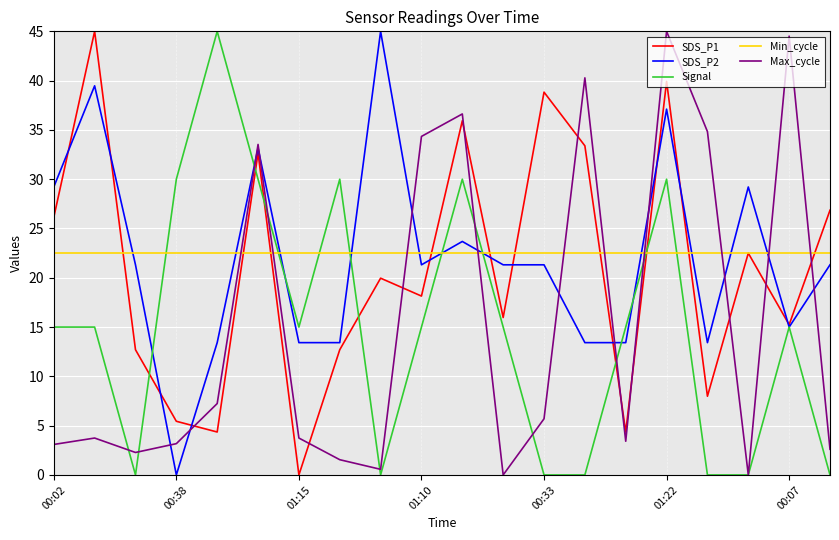

Which series ends up on top after the final intersection of Signal and Min_cycle?

Min_cycle